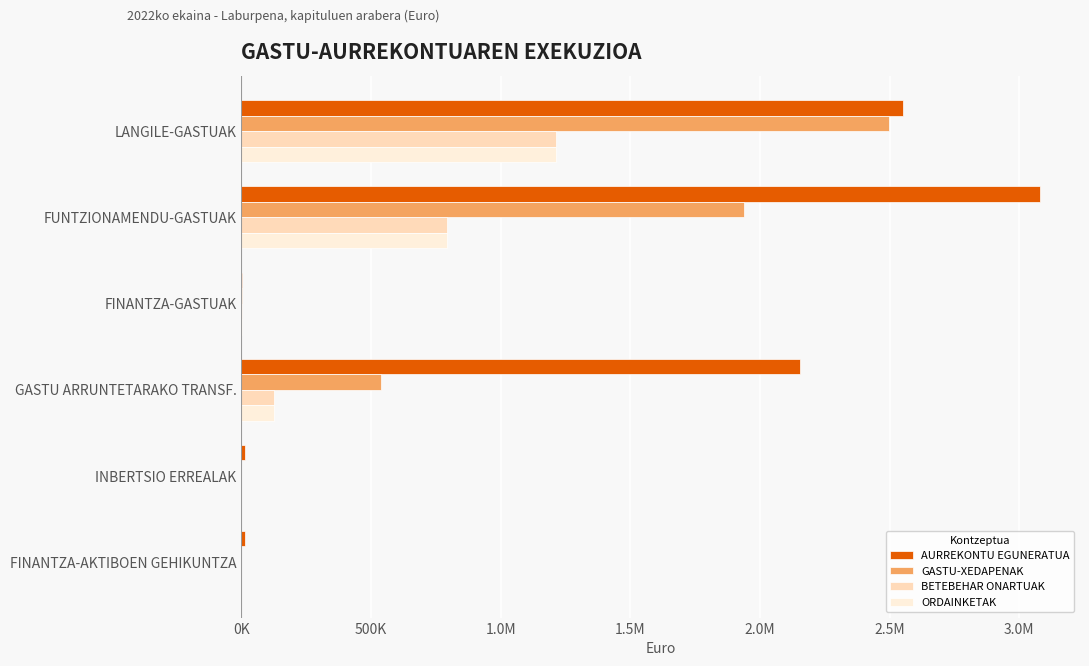

What are all the series names shown in the legend?

AURREKONTU EGUNERATUA, GASTU-XEDAPENAK, BETEBEHAR ONARTUAK, ORDAINKETAK